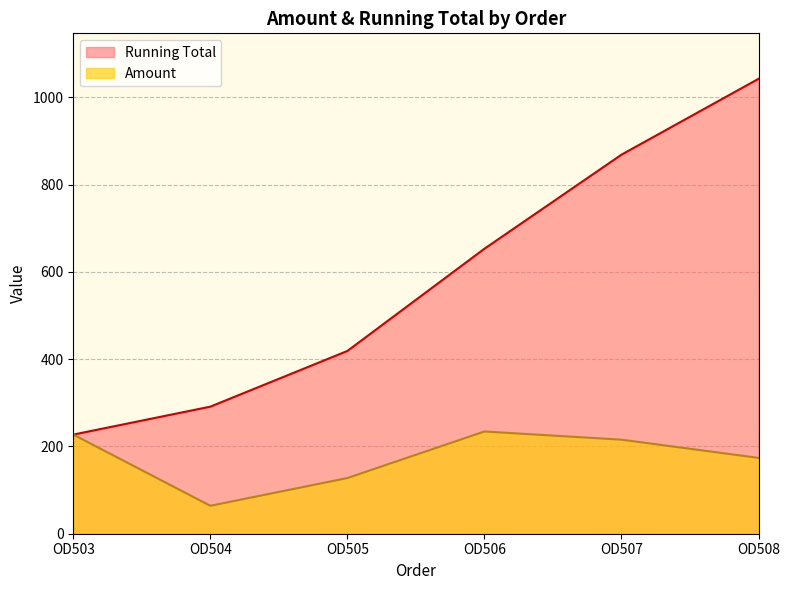

The value of Amount at OD506 is 234.3. True or false?

True